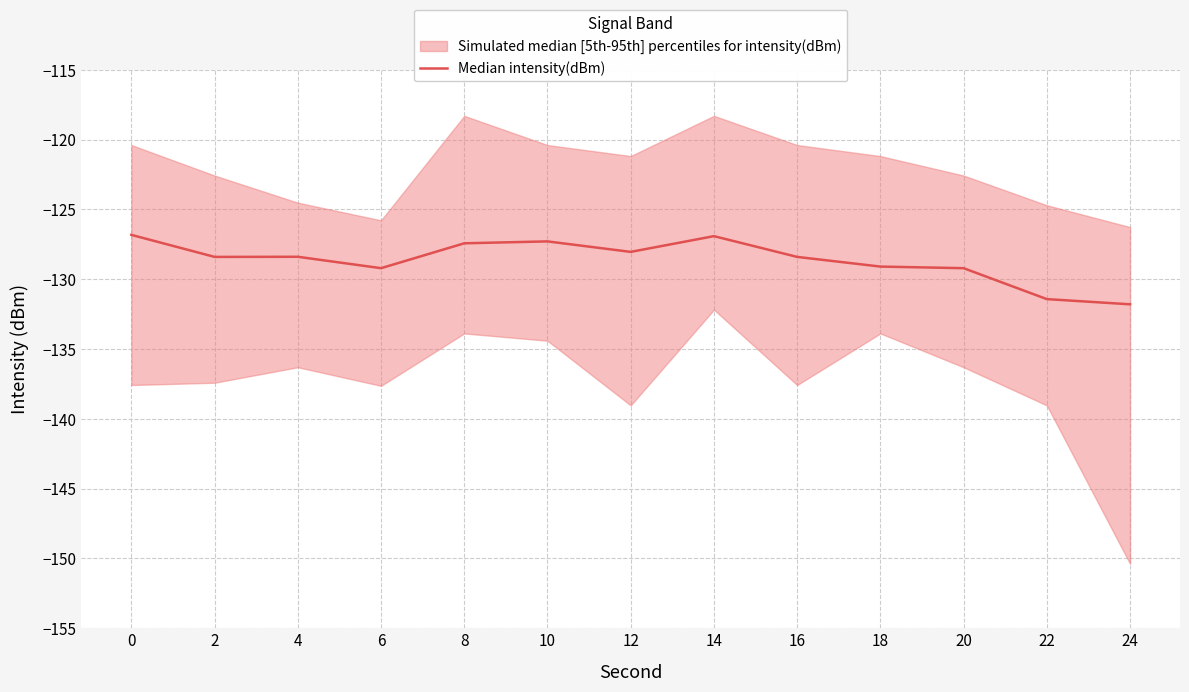

The chart shows a value of -131.8 at 24. True or false?

True